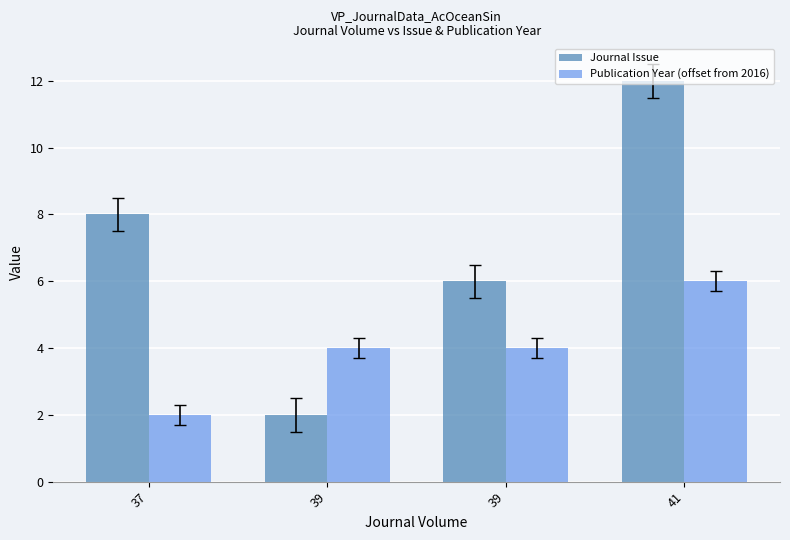

What is the value of the Publication Year (offset from 2016) bar at the 4th from the left?

6